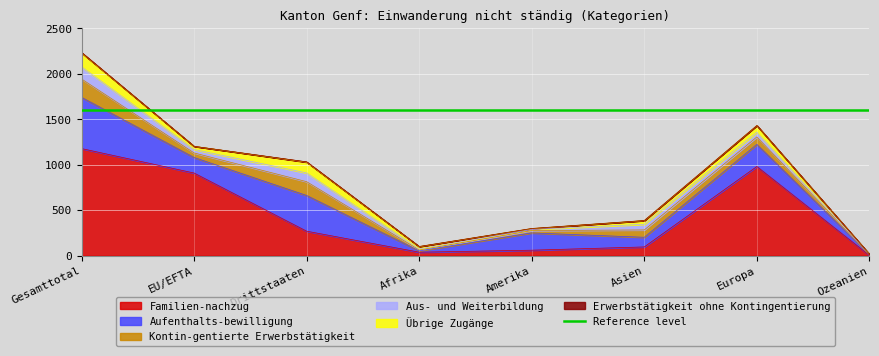

Which series has the largest total across all categories?

Familien-nachzug